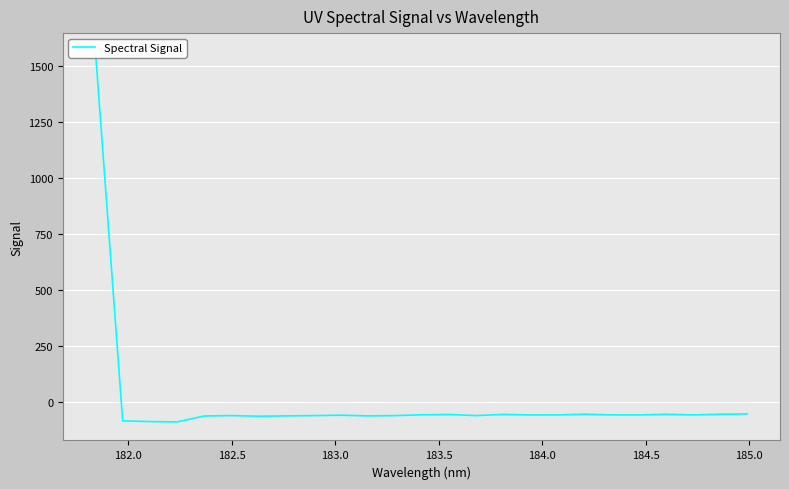

Count the number of categories in the chart.

25